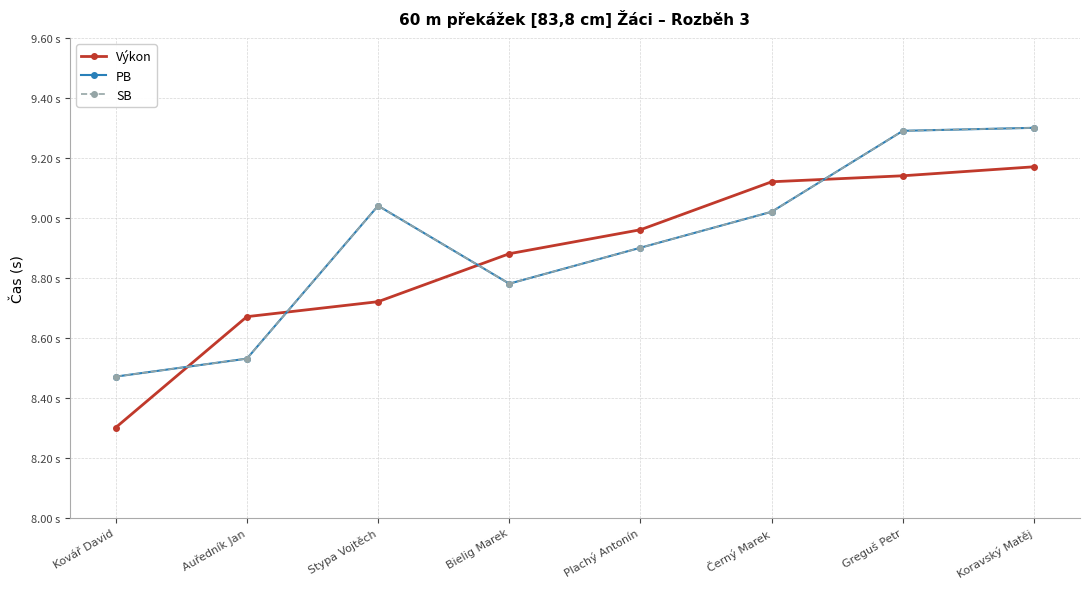

List the labels in order of PB value, largest first.

Koravský Matěj, Greguš Petr, Stypa Vojtěch, Černý Marek, Plachý Antonín, Bielig Marek, Auředník Jan, Kovář David